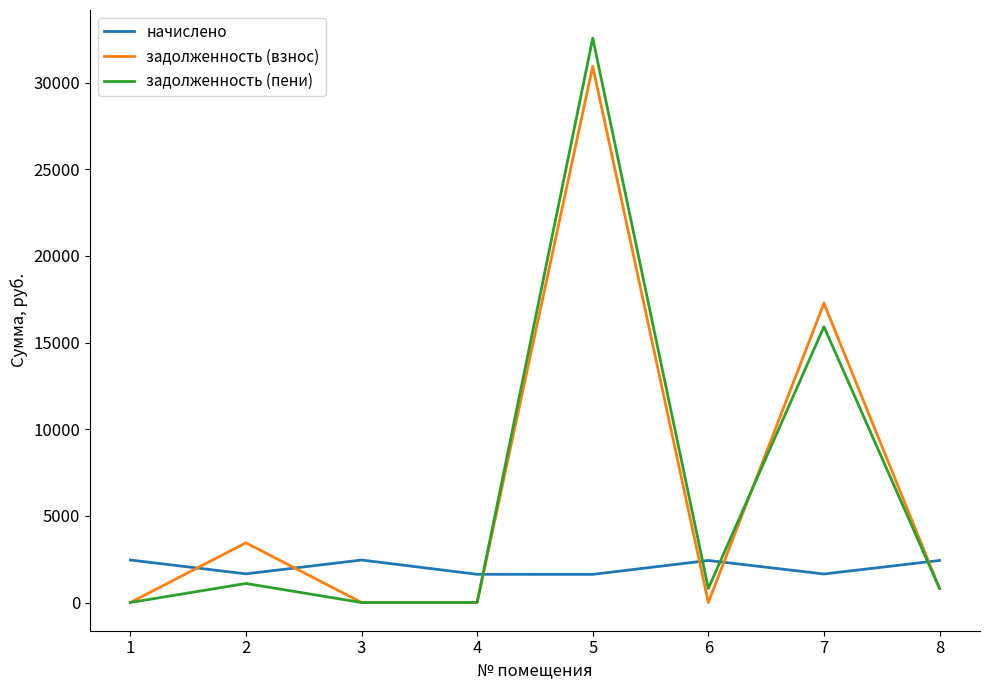

Which series has the largest range (max minus min)?

задолженность (пени)